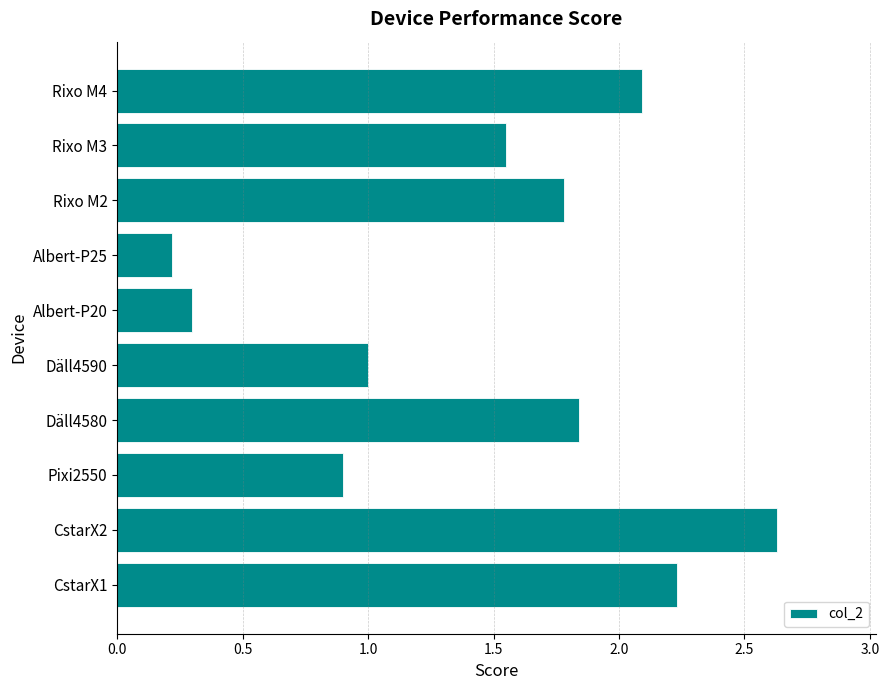

What is the difference between the maximum and minimum values?

2.4